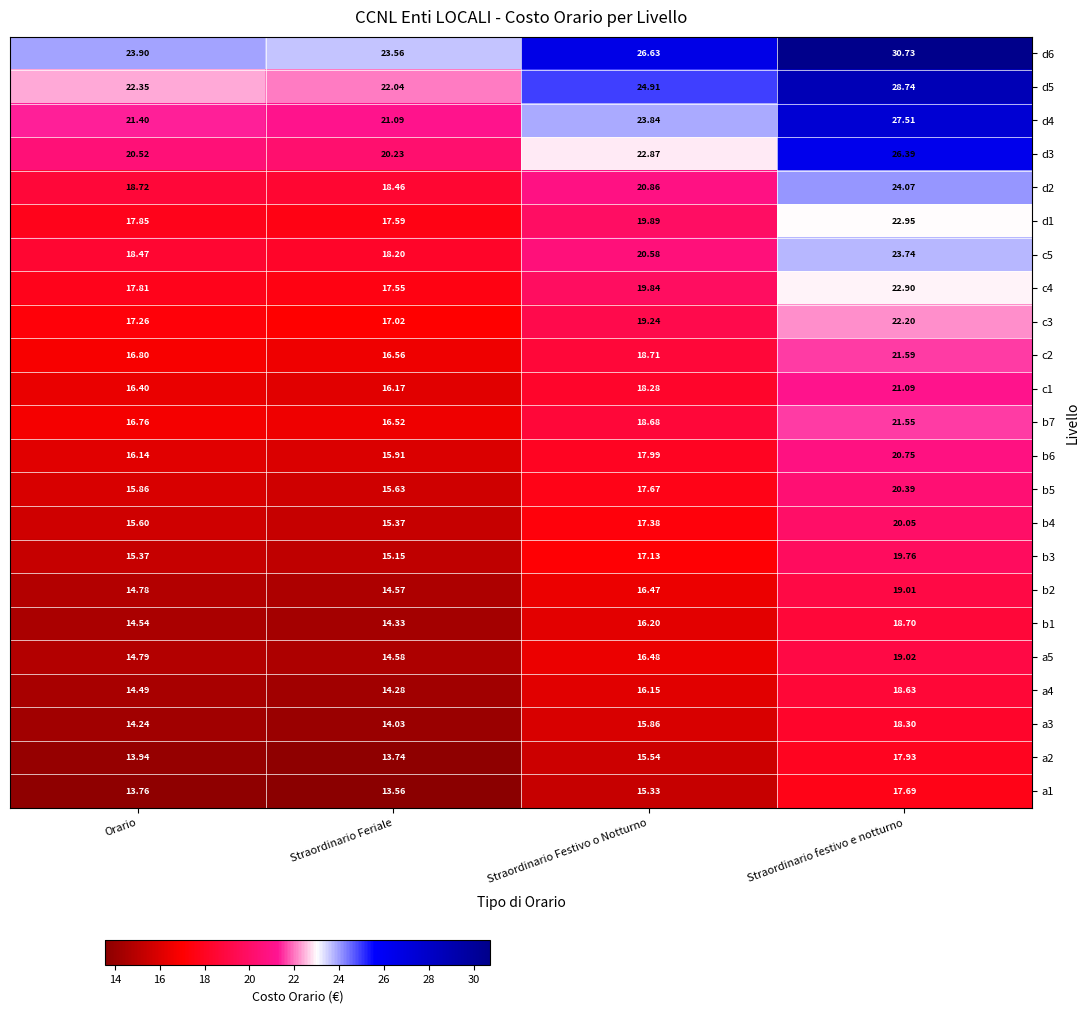

What is the maximum value shown in the chart?

30.7